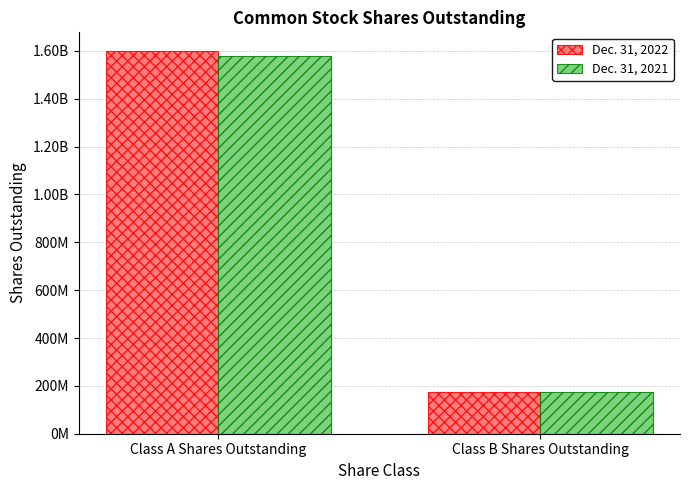

List the series in order of their peak value, highest first.

Dec. 31, 2022, Dec. 31, 2021